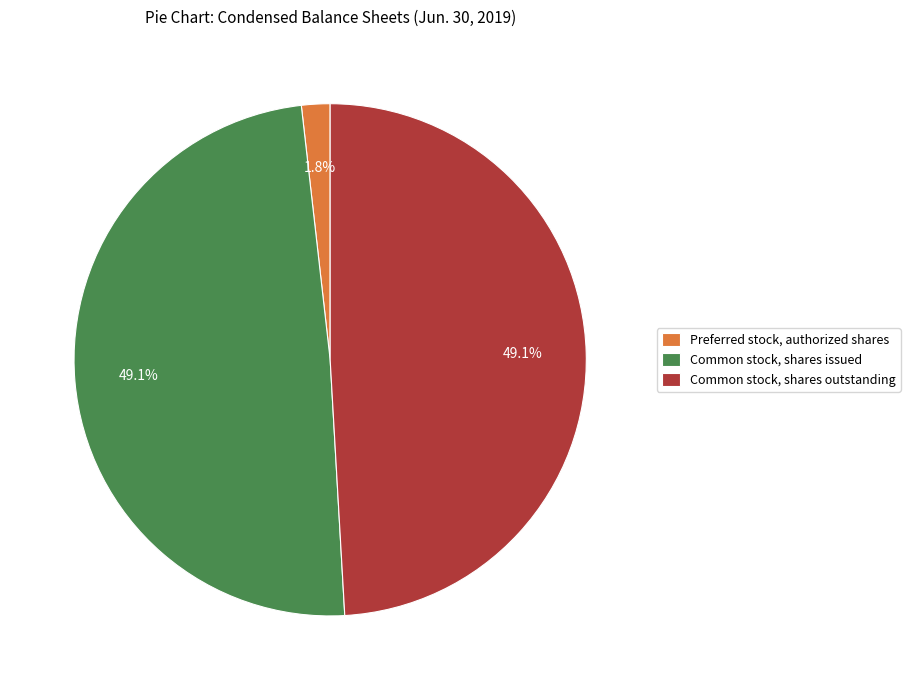

Does Common stock, shares outstanding represent more than half of the total?

No